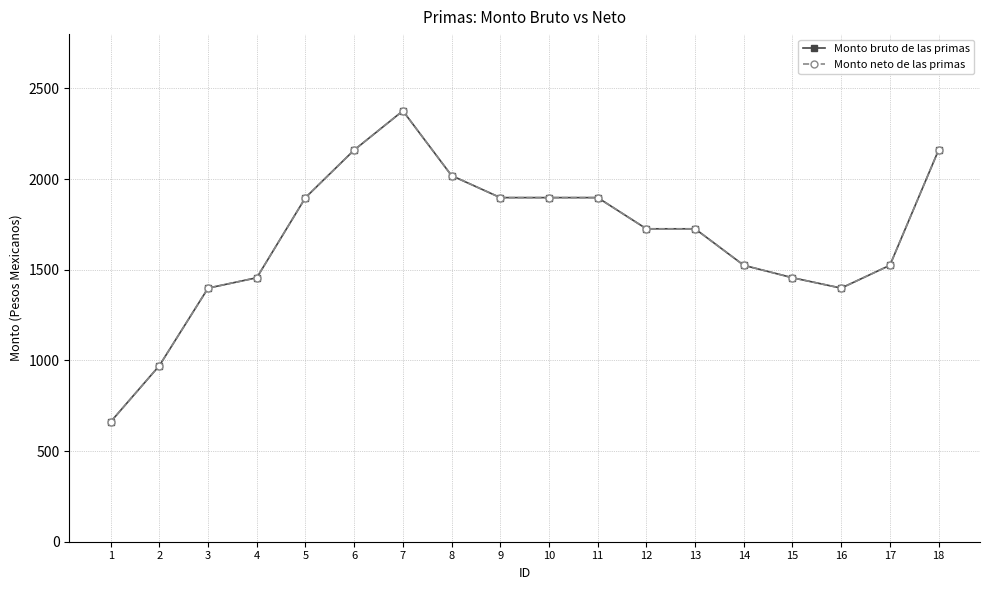

List the series in order of their peak value, lowest first.

Monto bruto de las primas, Monto neto de las primas